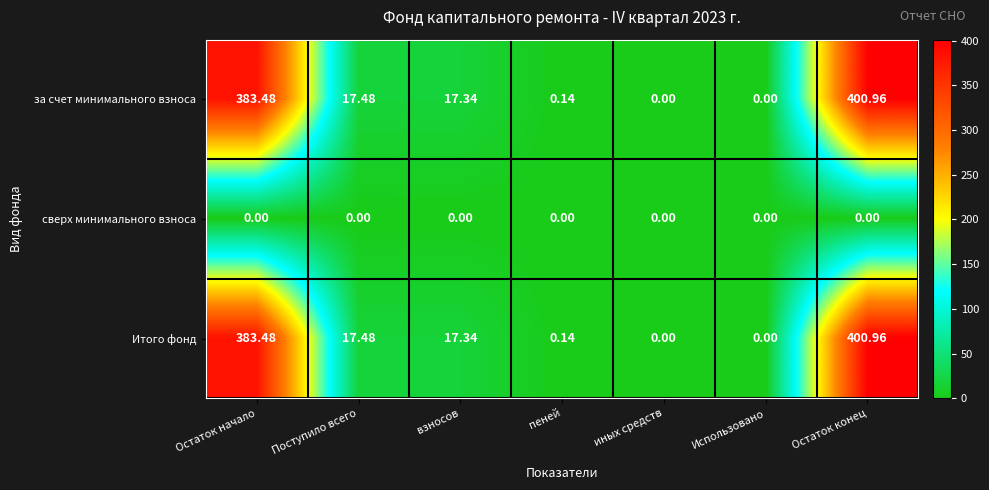

At which category is the sum across all series the highest?

Остаток конец